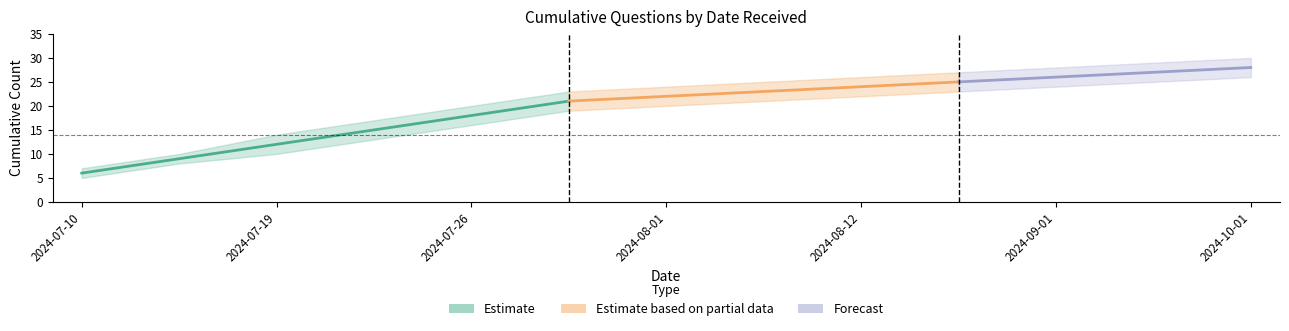

True or false: upper_count and cumulative_count intersect in this chart.

False